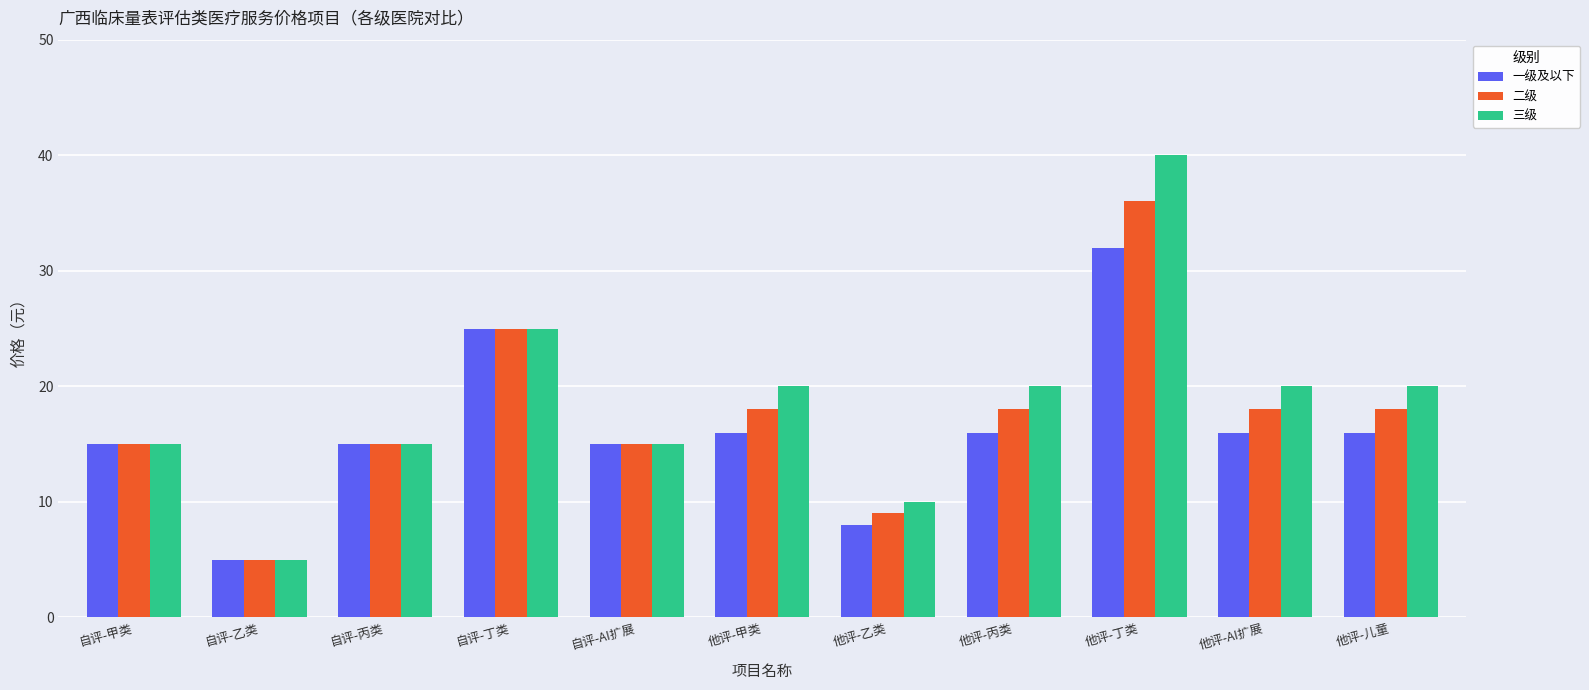

Reading right to left, extract all data points from this chart.

一级及以下: 16	16	32	16	8	16	15	25	15	5	15
二级: 18	18	36	18	9	18	15	25	15	5	15
三级: 20	20	40	20	10	20	15	25	15	5	15